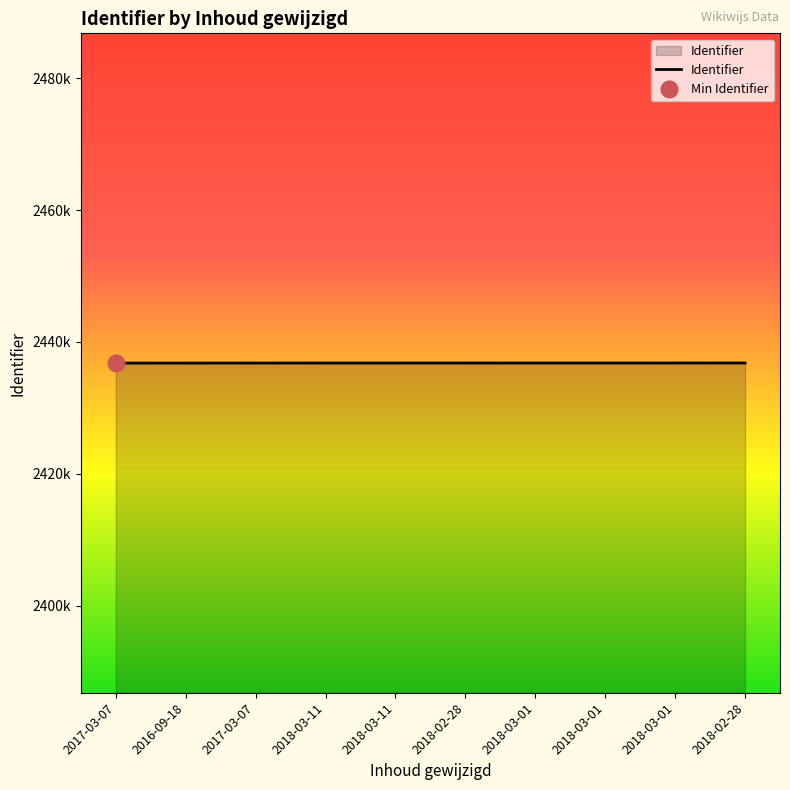

How many lines are shown in the chart?

1